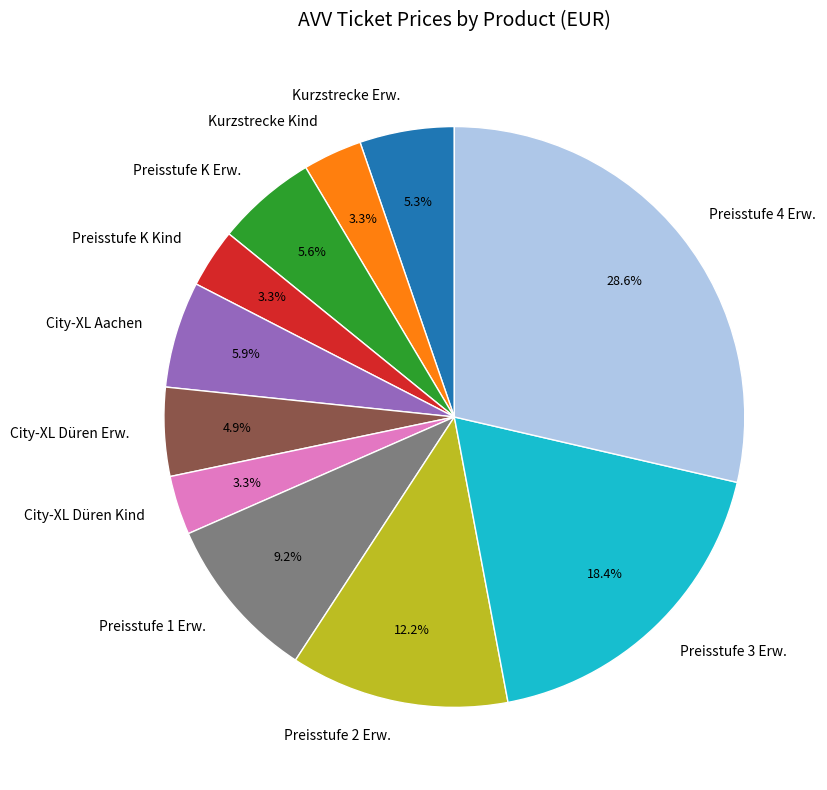

The Kurzstrecke Erw. slice represents 5% of the pie. True or false?

True